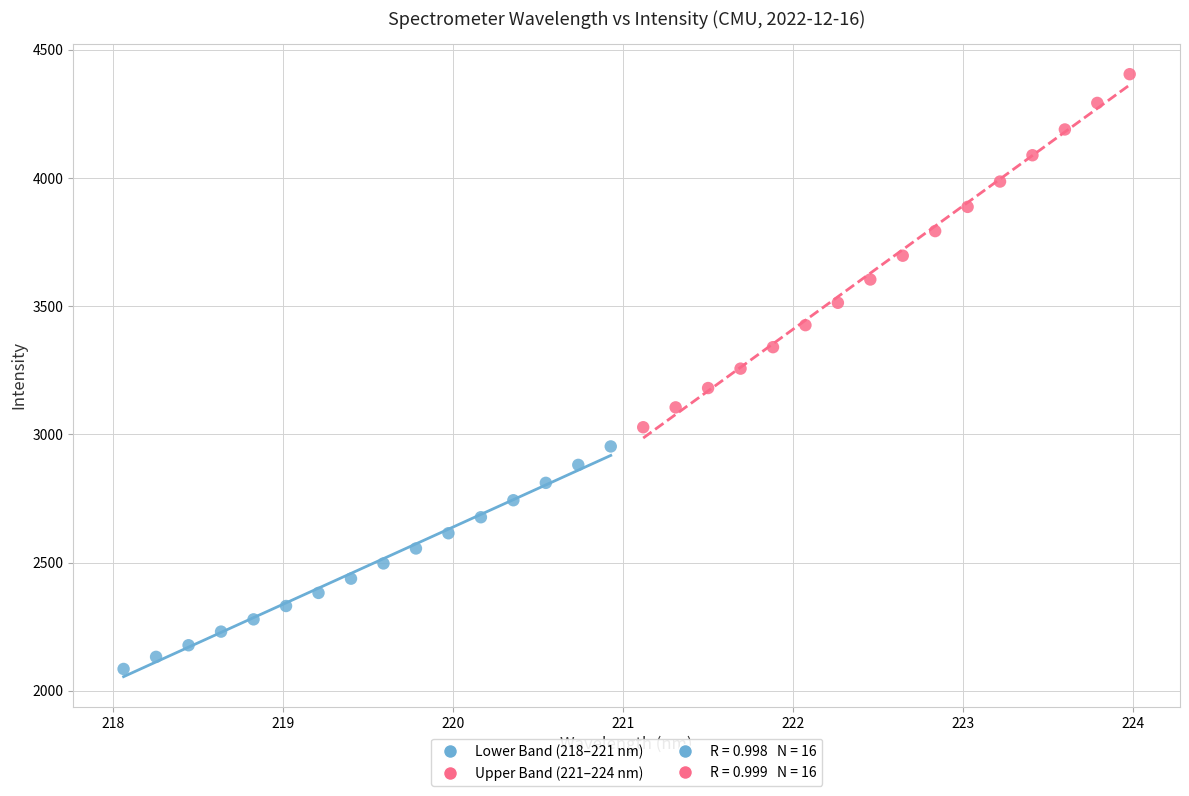

Which series reaches the maximum Y coordinate?

Upper Band (221–224 nm)